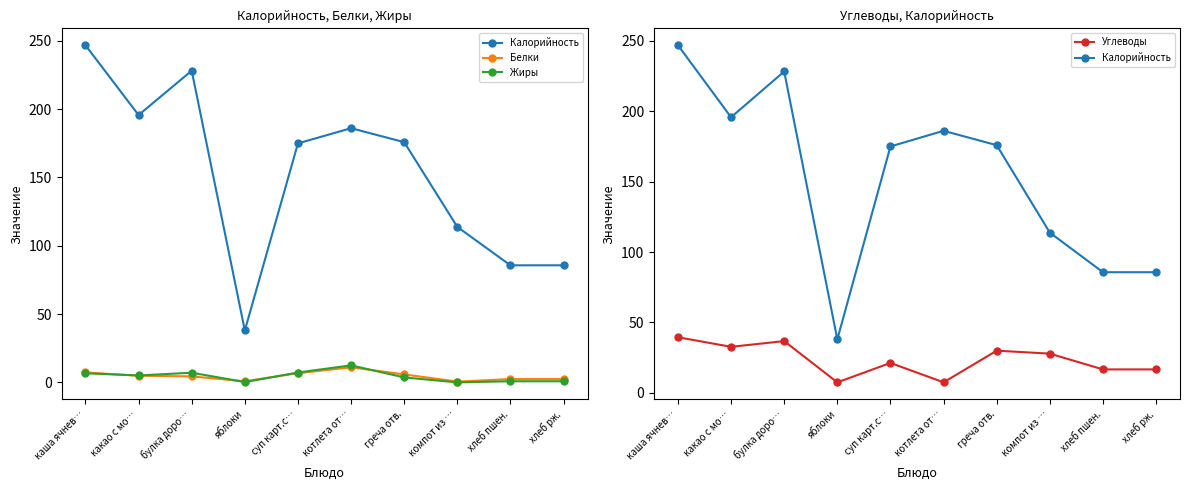

Where is Углеводы nearest to the value 23?

суп карт.с…